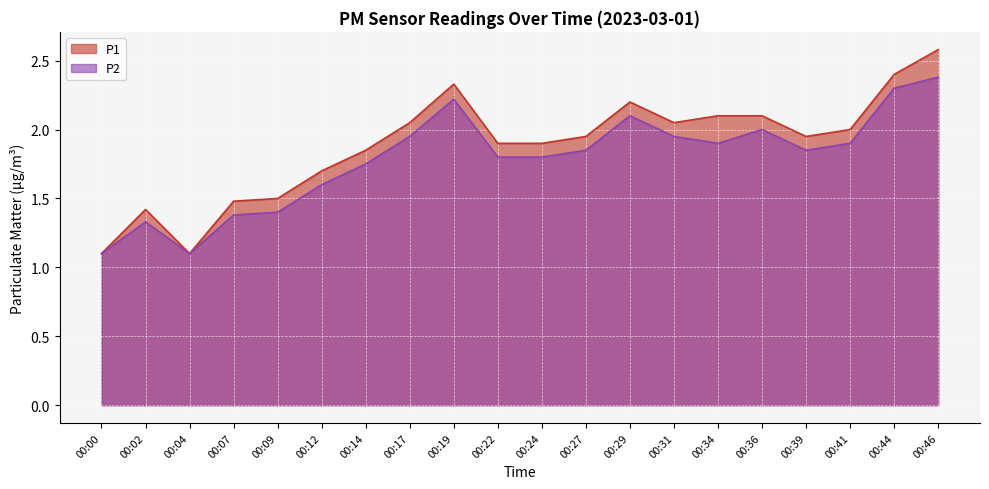

Reading right to left, transcribe all the data shown in this chart.

P1: 00:46=2.6	00:44=2.4	00:41=2.0	00:39=1.9	00:36=2.1	00:34=2.1	00:31=2.0	00:29=2.2	00:27=1.9	00:24=1.9	00:22=1.9	00:19=2.3	00:17=2.0	00:14=1.9	00:12=1.7	00:09=1.5	00:07=1.5	00:04=1.1	00:02=1.4	00:00=1.1
P2: 00:46=2.4	00:44=2.3	00:41=1.9	00:39=1.9	00:36=2.0	00:34=1.9	00:31=1.9	00:29=2.1	00:27=1.9	00:24=1.8	00:22=1.8	00:19=2.2	00:17=1.9	00:14=1.8	00:12=1.6	00:09=1.4	00:07=1.4	00:04=1.1	00:02=1.3	00:00=1.1